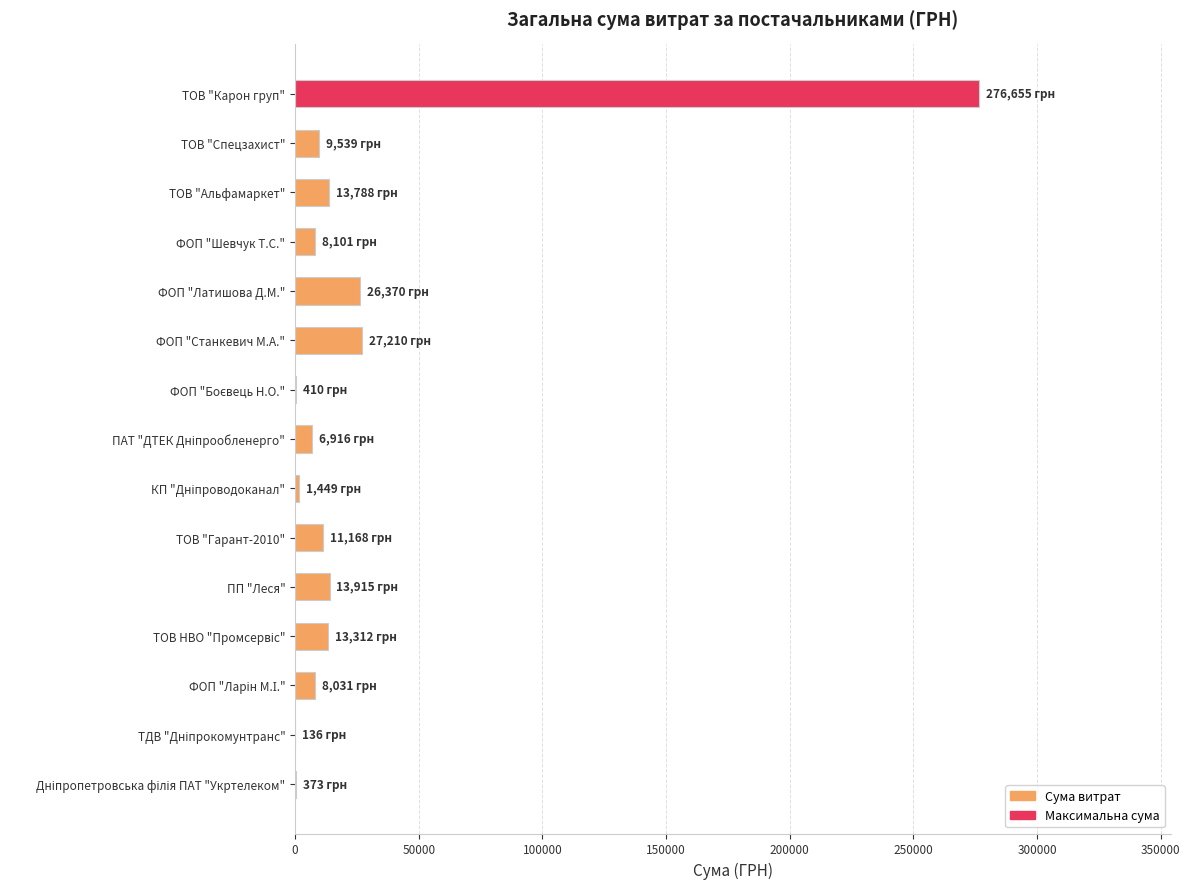

The chart shows a value of 13915.4 at ПП "Леся". True or false?

True